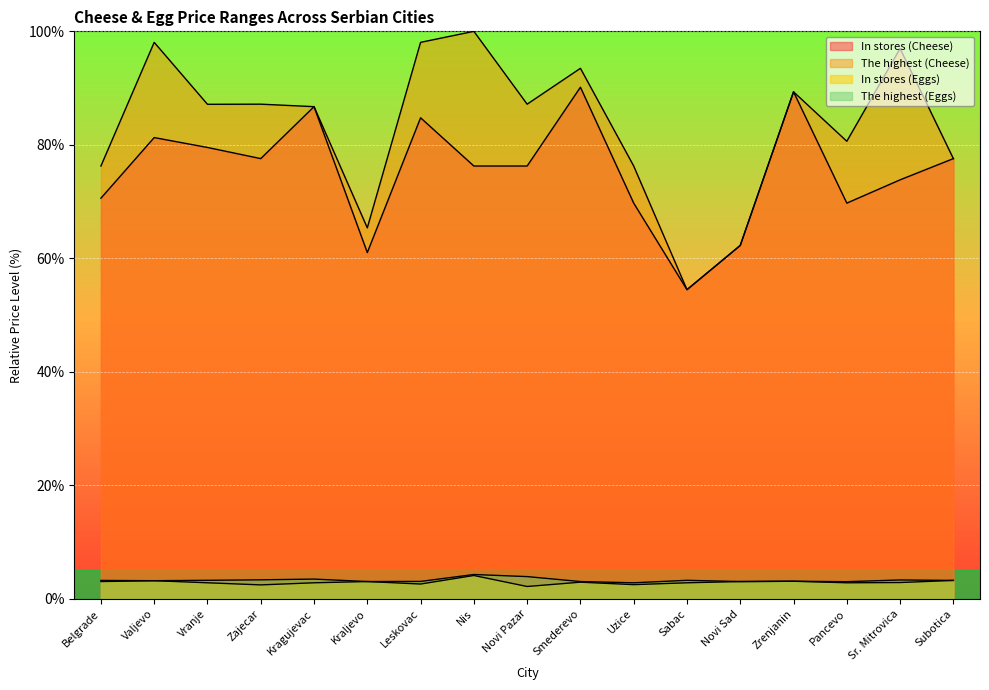

What is the sum of the In stores (Cheese) values at Sabac and Sr. Mitrovica?

128.3